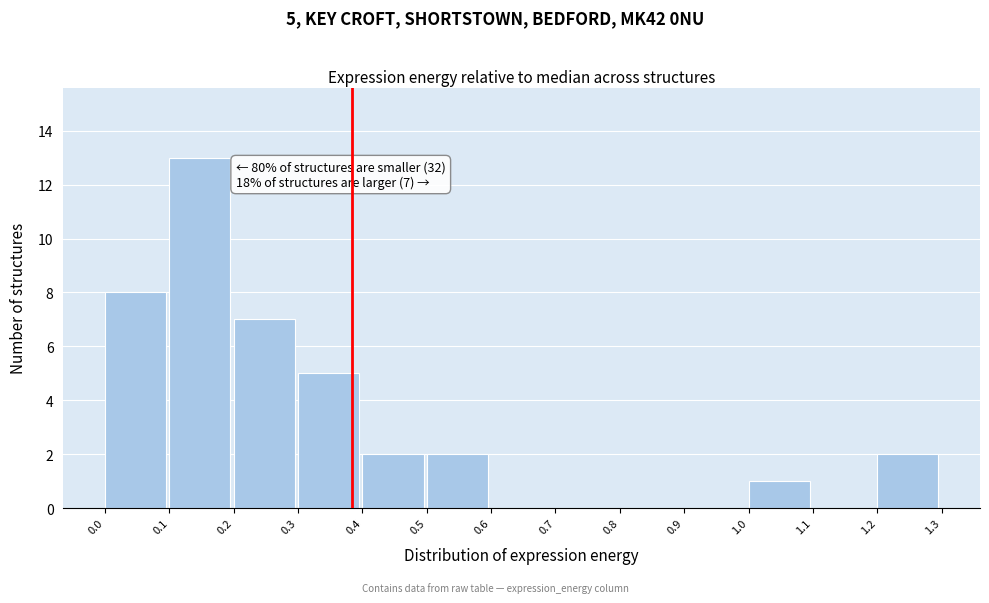

Over which range of the x-axis is the bar tallest?

0.1 to 0.2